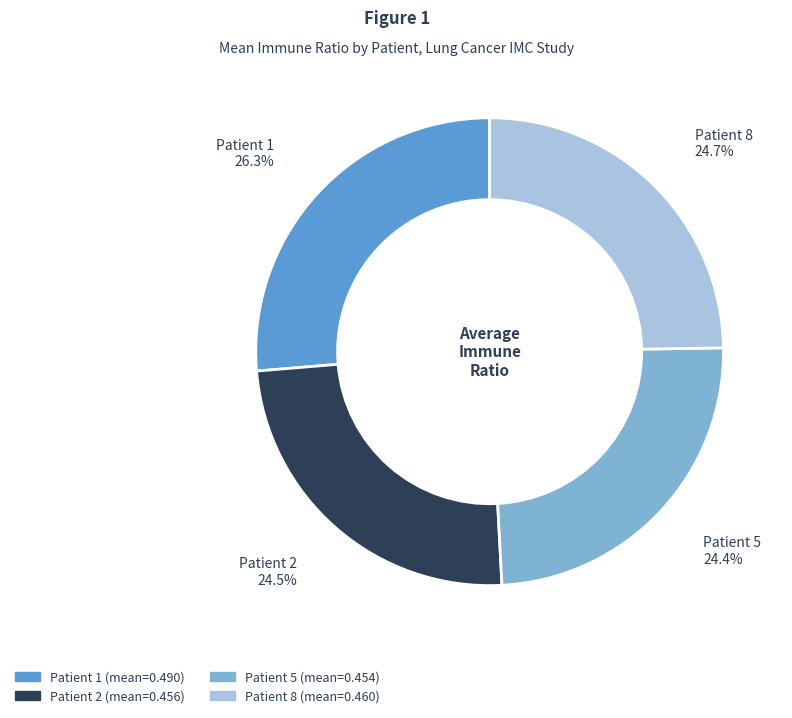

To the nearest percent, what is the difference between the largest and smallest slice percentages?

2%